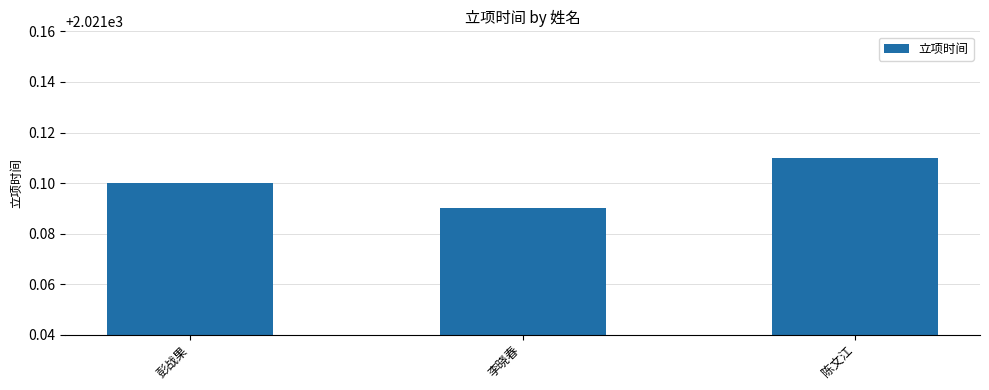

Which category has the highest value across all series?

陈文江